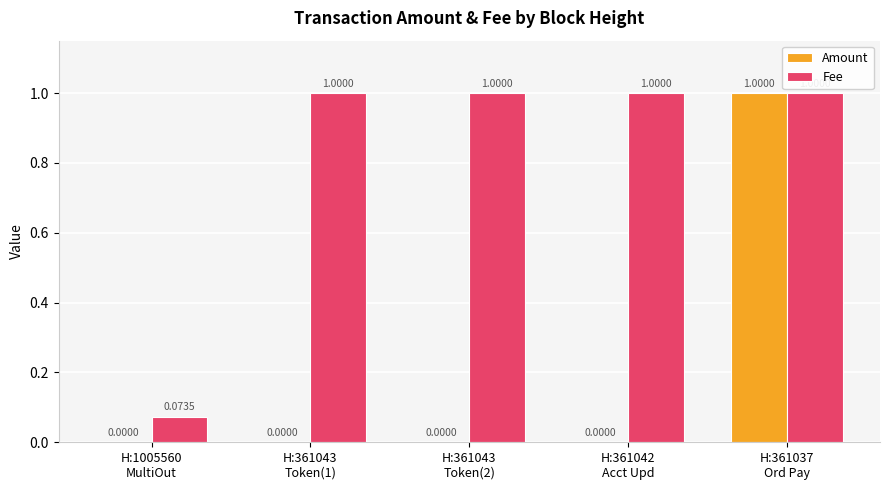

Which series has the largest total across all categories?

Fee